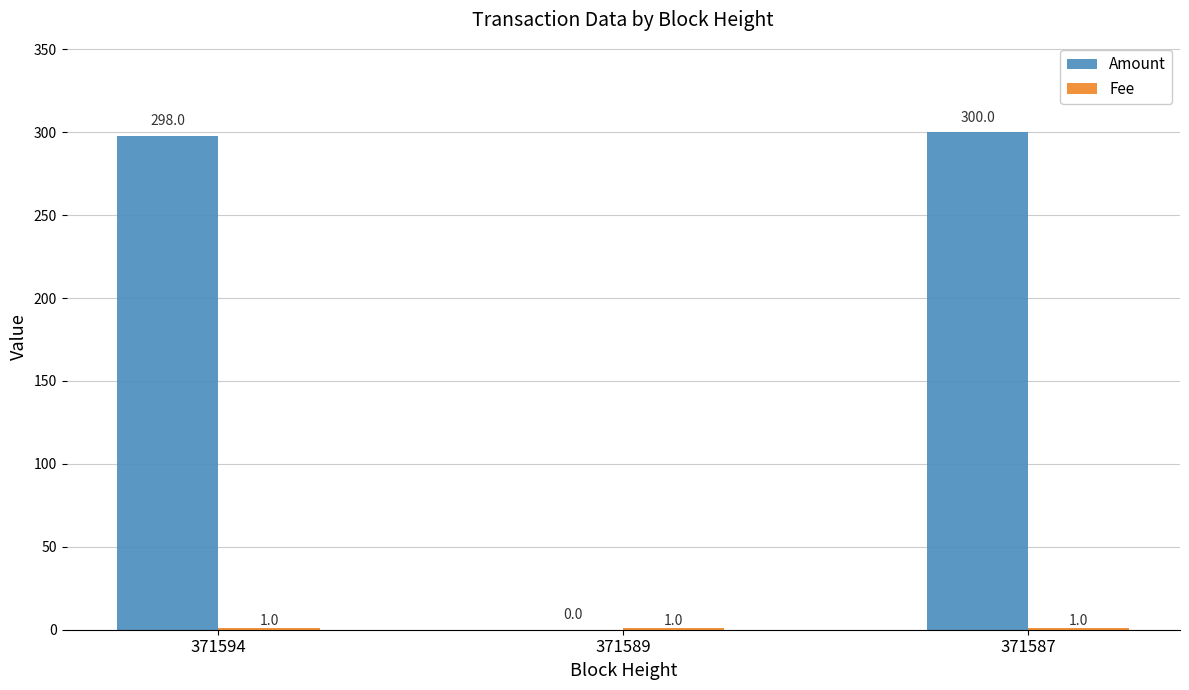

Which series has the largest total across all categories?

Amount